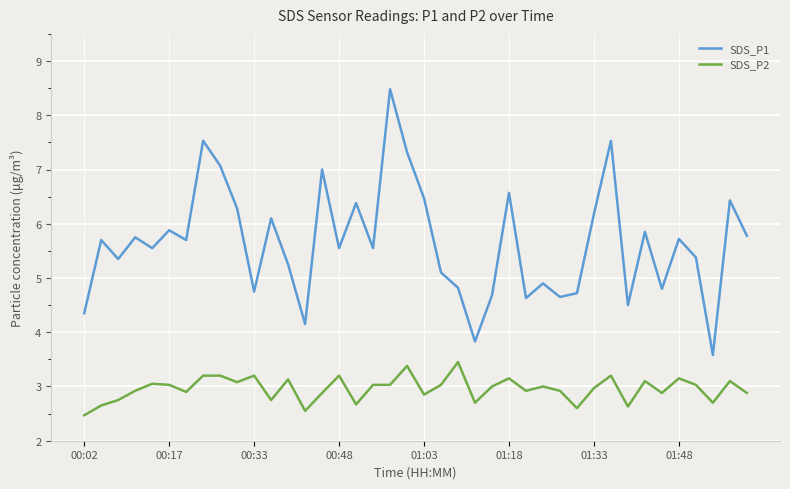

Rank the series by their maximum value, from highest to lowest.

SDS_P1, SDS_P2